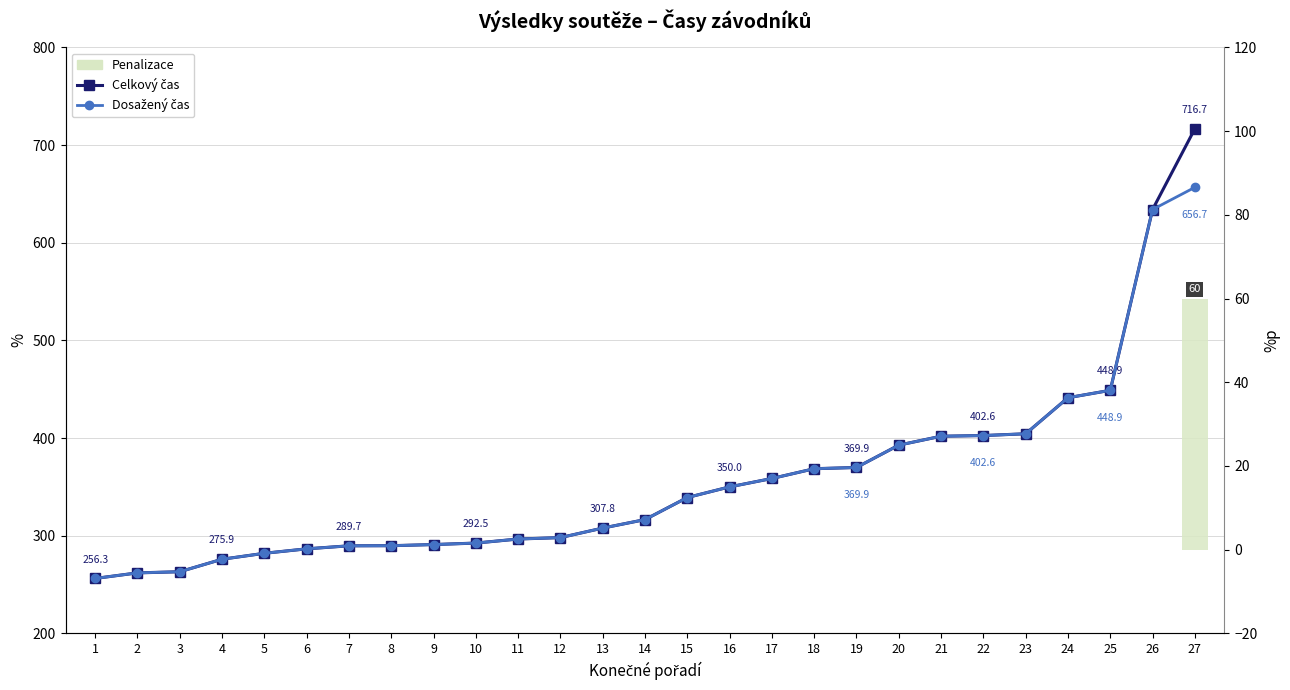

Reading right to left, extract all data points from this chart.

Celkový čas: 27=716.7	26=634.0	25=448.9	24=441.3	23=404.4	22=402.6	21=401.9	20=392.8	19=369.9	18=368.6	17=358.6	16=350.0	15=339.1	14=316.5	13=307.8	12=298.1	11=296.6	10=292.5	9=291.0	8=289.8	7=289.7	6=286.6	5=282.0	4=275.9	3=263.1	2=262.0	1=256.3
Dosažený čas: 27=656.7	26=634.0	25=448.9	24=441.3	23=404.4	22=402.6	21=401.9	20=392.8	19=369.9	18=368.6	17=358.6	16=350.0	15=339.1	14=316.5	13=307.8	12=298.1	11=296.6	10=292.5	9=291.0	8=289.8	7=289.7	6=286.6	5=282.0	4=275.9	3=263.1	2=262.0	1=256.3
Penalizace: 27=60.0	26=0.0	25=0.0	24=0.0	23=0.0	22=0.0	21=0.0	20=0.0	19=0.0	18=0.0	17=0.0	16=0.0	15=0.0	14=0.0	13=0.0	12=0.0	11=0.0	10=0.0	9=0.0	8=0.0	7=0.0	6=0.0	5=0.0	4=0.0	3=0.0	2=0.0	1=0.0